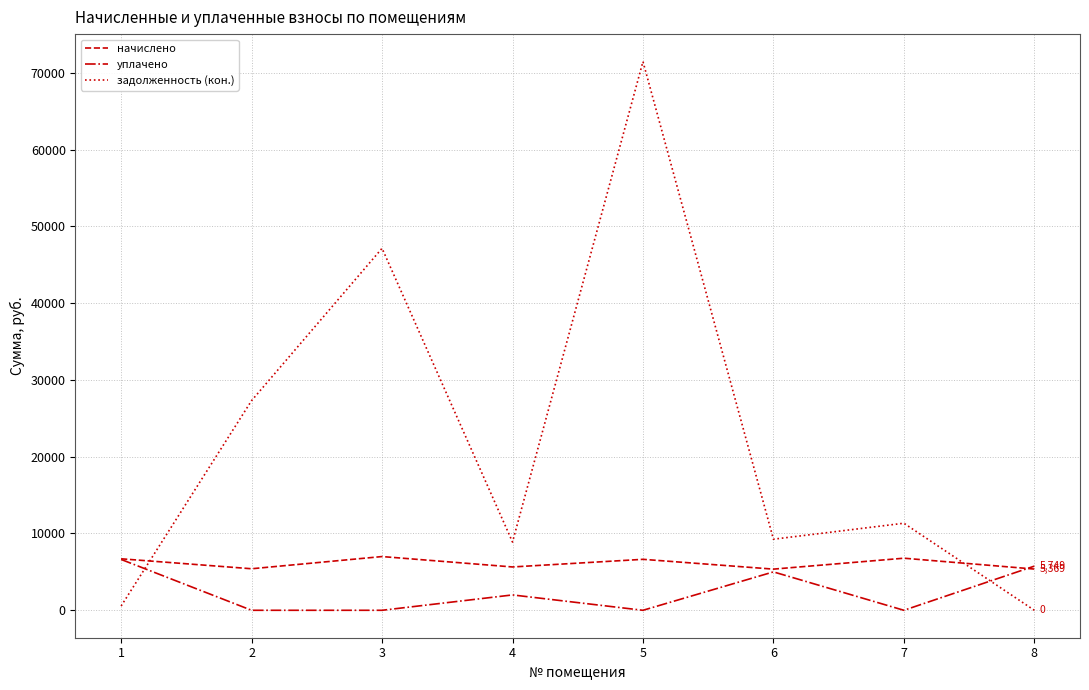

What is the difference between the maximum and minimum values in the уплачено series?

6620.0